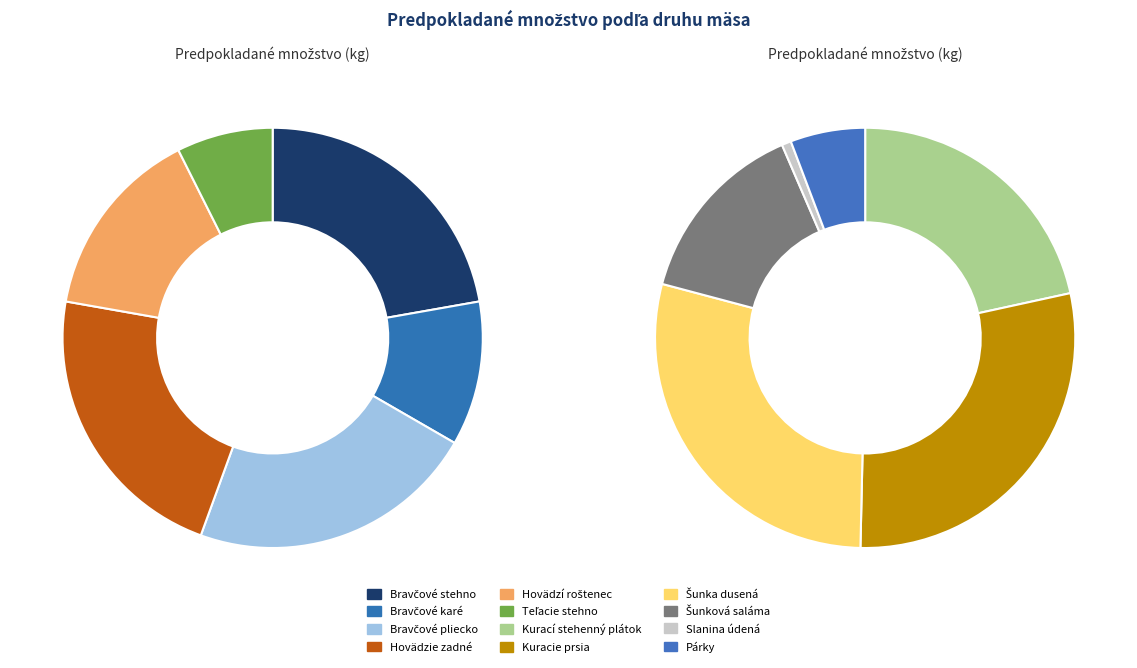

How many slices are in this pie chart?

12